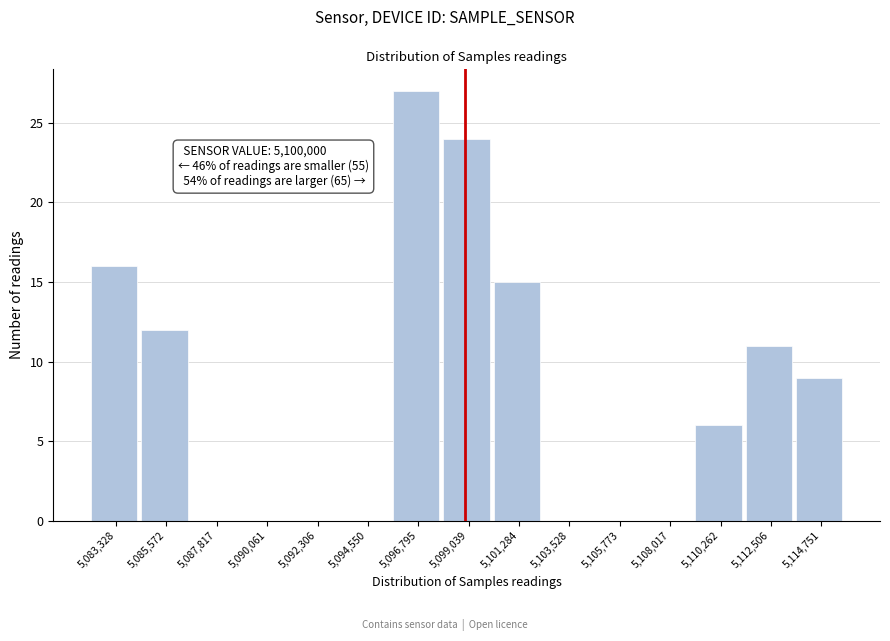

Reading left to right, extract all data points from this chart.

5,083,328=16	5,085,572=12	5,087,817=0	5,090,061=0	5,092,306=0	5,094,550=0	5,096,795=27	5,099,039=24	5,101,284=15	5,103,528=0	5,105,773=0	5,108,017=0	5,110,262=6	5,112,506=11	5,114,751=9